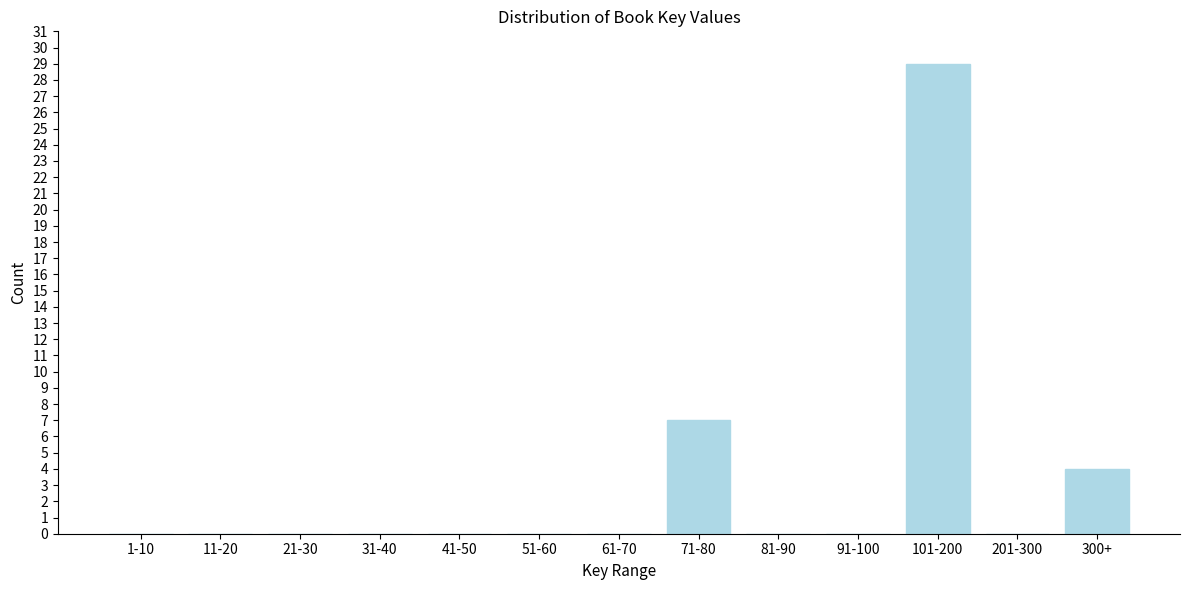

Reading left to right, extract all data points from this chart.

1-10=0	11-20=0	21-30=0	31-40=0	41-50=0	51-60=0	61-70=0	71-80=7	81-90=0	91-100=0	101-200=29	201-300=0	300+=4